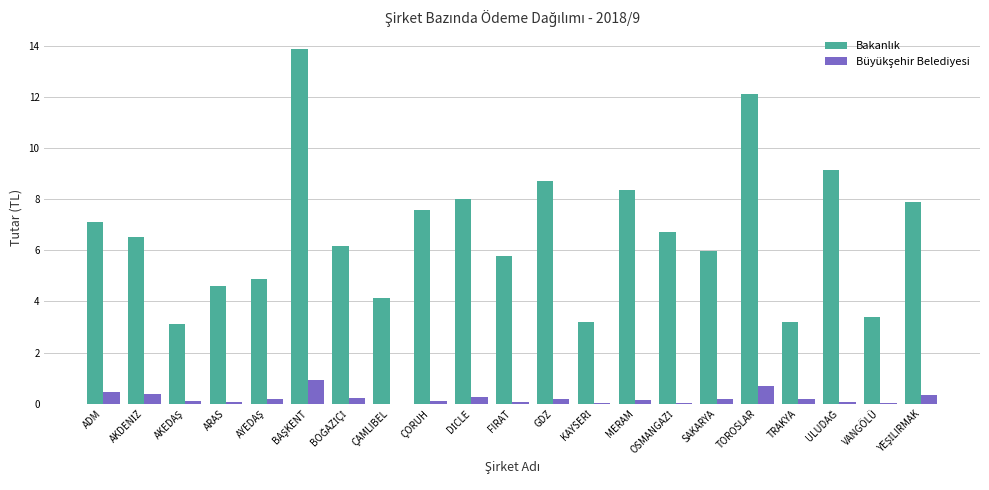

Are the bars horizontal?

No